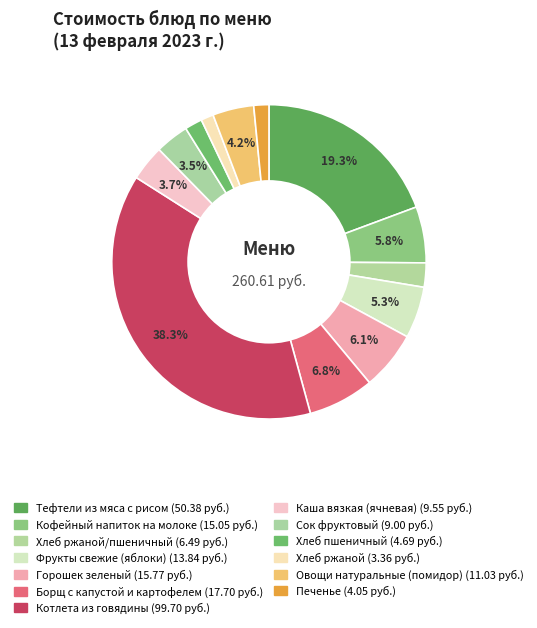

How many segments does this pie chart have?

13